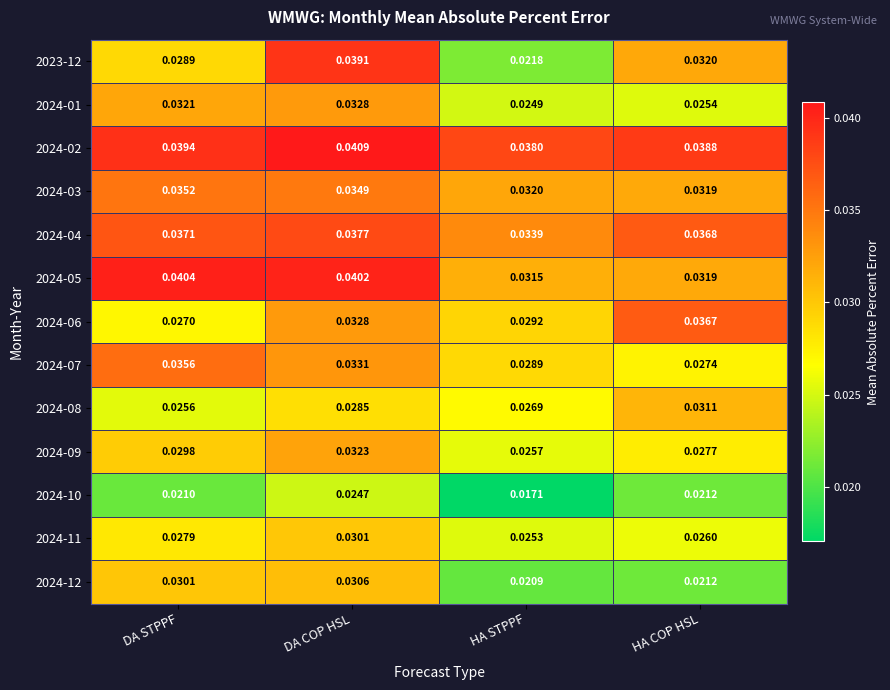

What is the total value across all series at DA STPPF?

0.4